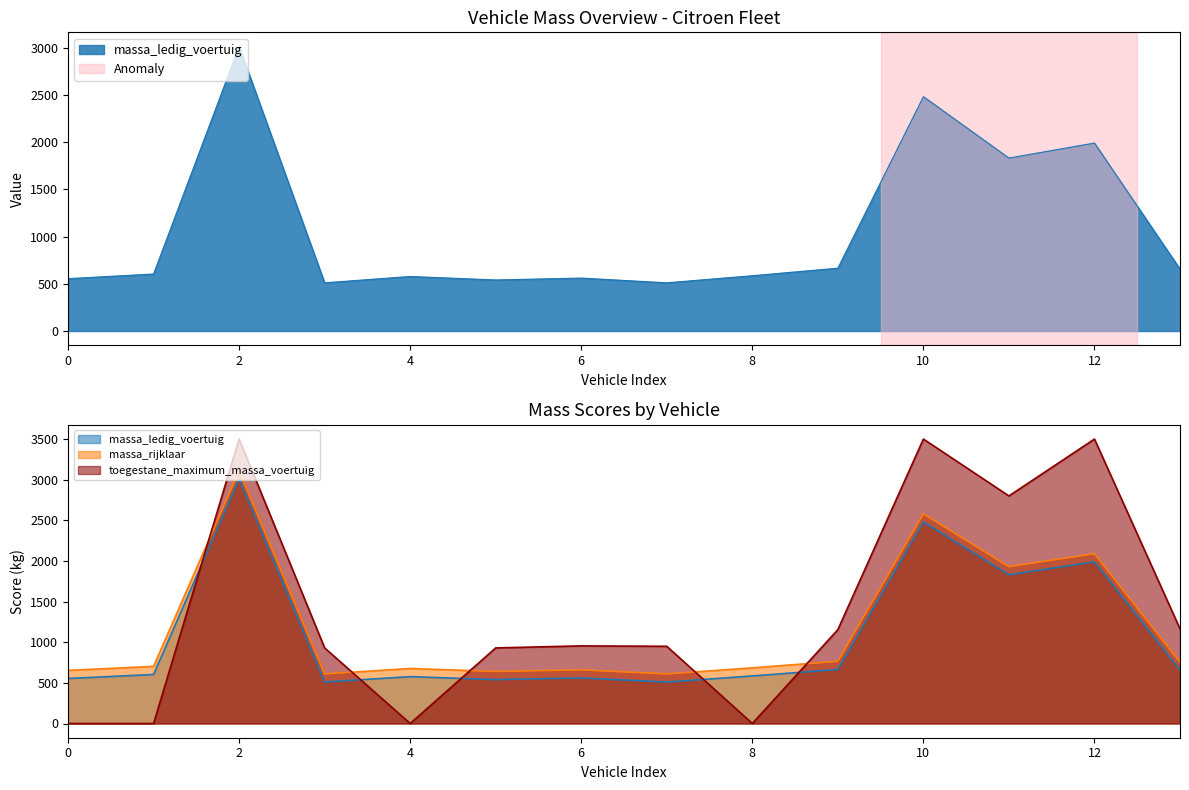

Is the value of toegestane_maximum_massa_voertuig at V877FV greater than the value of massa_ledig_voertuig at V559JT?

Yes